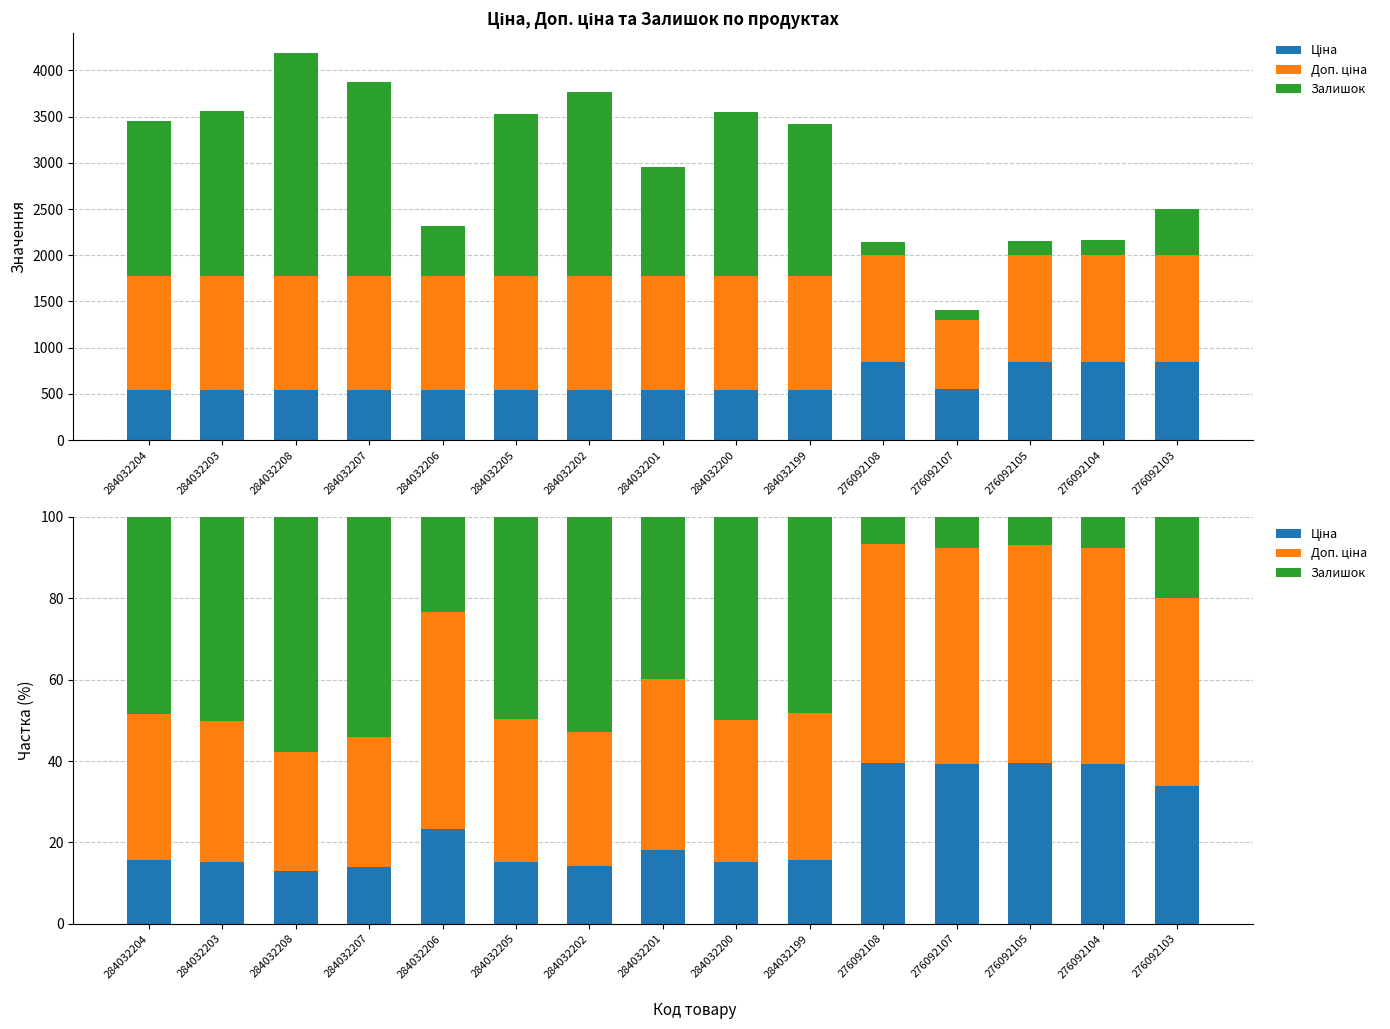

Reading left to right, list all the values displayed in this chart.

Ціна: 284032204=15.6	284032203=15.1	284032208=12.9	284032207=13.9	284032206=23.3	284032205=15.3	284032202=14.3	284032201=18.2	284032200=15.2	284032199=15.7	276092108=39.6	276092107=39.2	276092105=39.5	276092104=39.2	276092103=34.0
Доп. ціна: 284032204=35.8	284032203=34.7	284032208=29.5	284032207=31.9	284032206=53.4	284032205=35.0	284032202=32.8	284032201=41.8	284032200=34.8	284032199=36.1	276092108=53.6	276092107=53.1	276092105=53.5	276092104=53.1	276092103=46.0
Залишок: 284032204=48.5	284032203=50.2	284032208=57.7	284032207=54.2	284032206=23.3	284032205=49.8	284032202=52.9	284032201=39.9	284032200=50.0	284032199=48.2	276092108=6.8	276092107=7.6	276092105=7.0	276092104=7.7	276092103=20.0